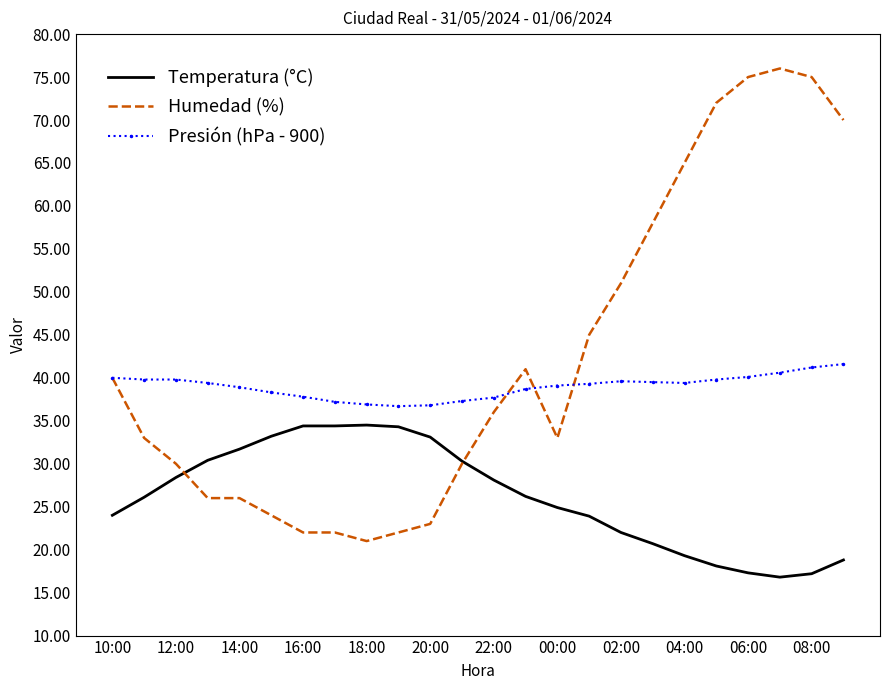

True or false: Temperatura (°C) and Presión (hPa - 900) cross at least once.

False